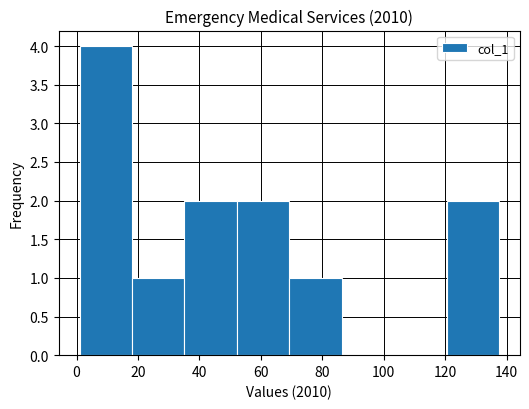

Reading left to right, list every bar in this chart as the range it spans on the x-axis followed by its height. Neither the bar edges nor the heights are printed on the chart, so give them approximately, as read against the axes.

2 to 18: 4
18 to 36: 1
36 to 52: 2
52 to 70: 2
70 to 86: 1
86 to 104: 0
104 to 120: 0
120 to 138: 2